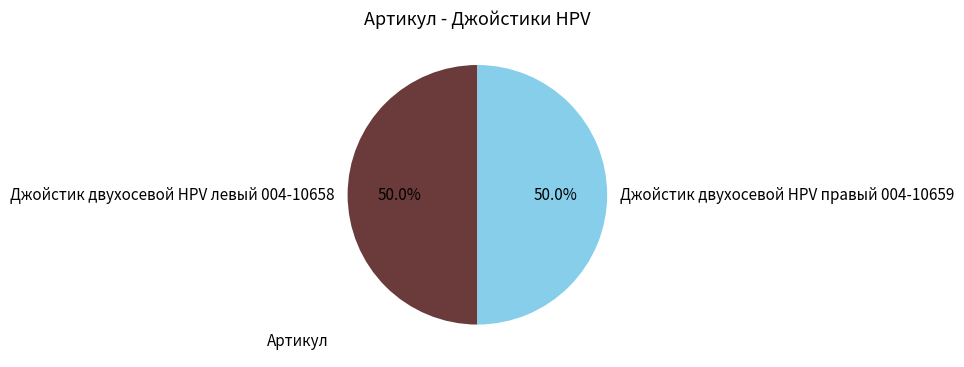

What percentage is the Джойстик двухосевой HPV правый 004-10659 slice, to the nearest percent?

50%